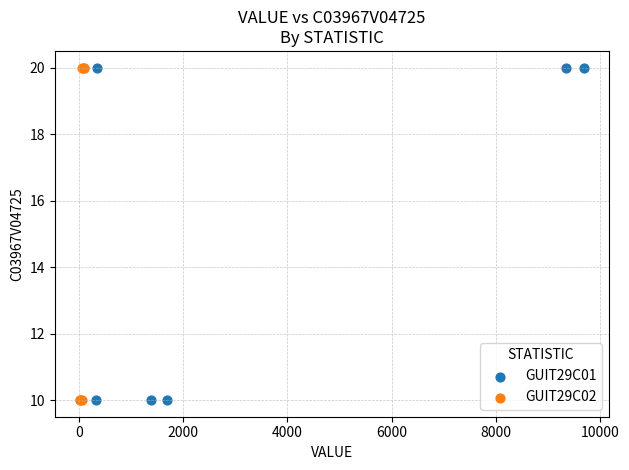

What are all the series names shown in the legend?

GUIT29C01, GUIT29C02